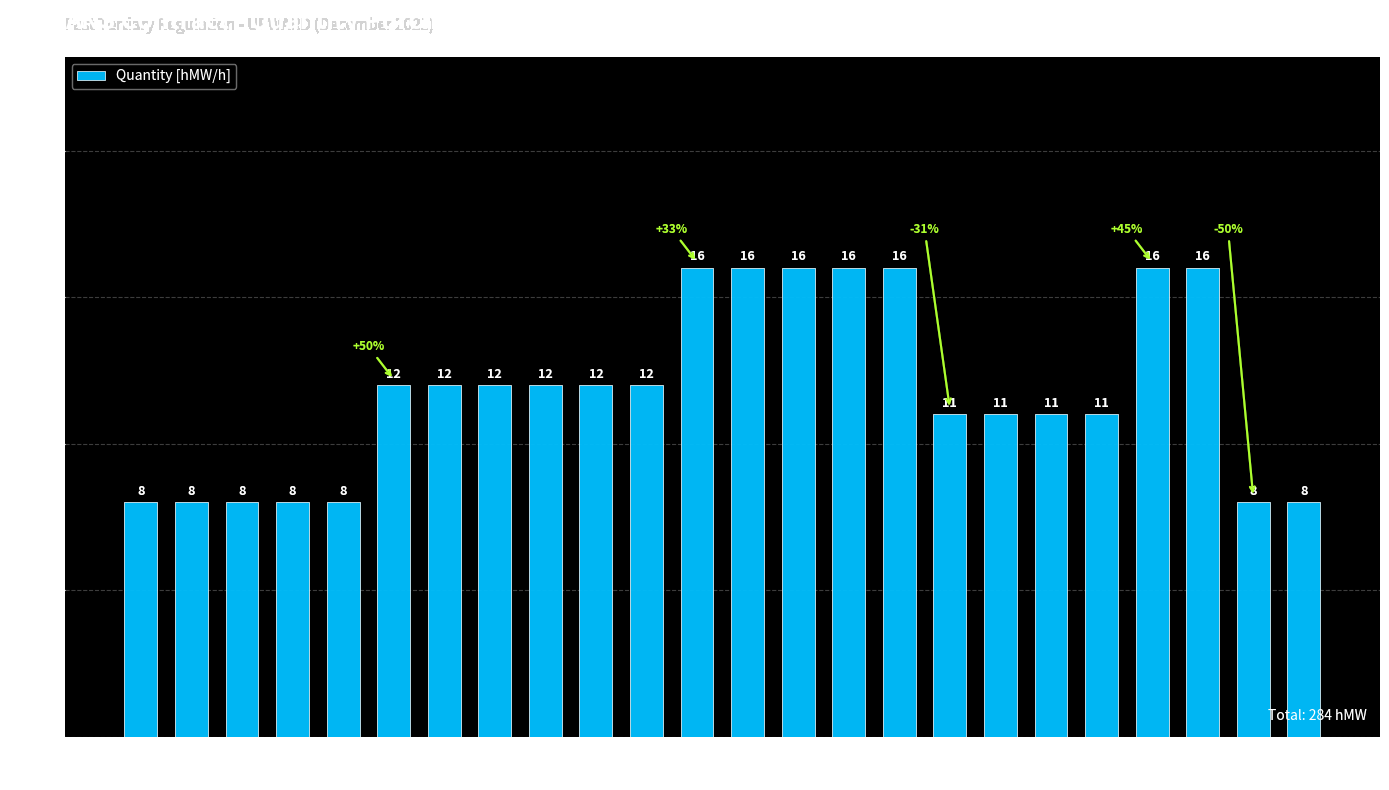

Count the values in the range 8 to 16.

24